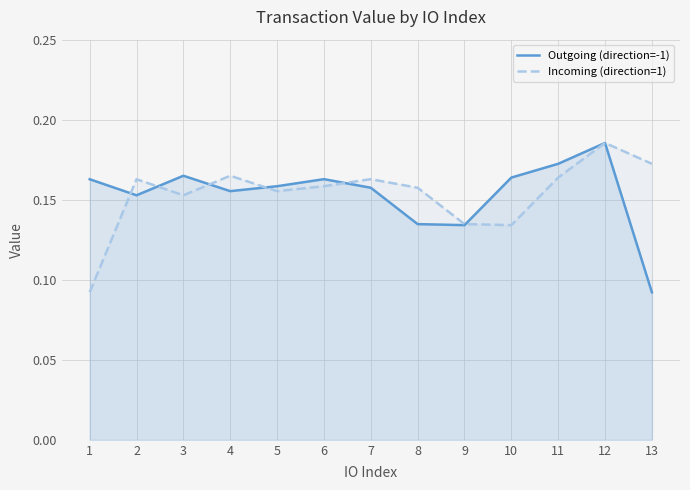

What is the difference between the maximum and minimum values in the Incoming (direction=1) series?

0.1